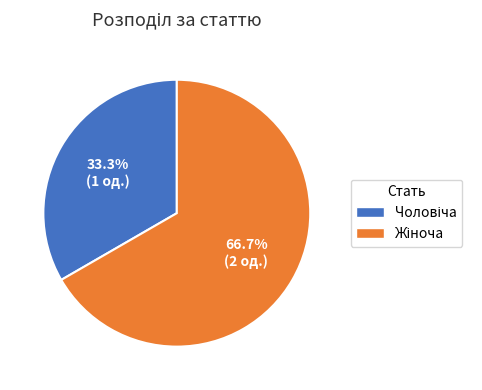

What is the majority slice?

Жіноча